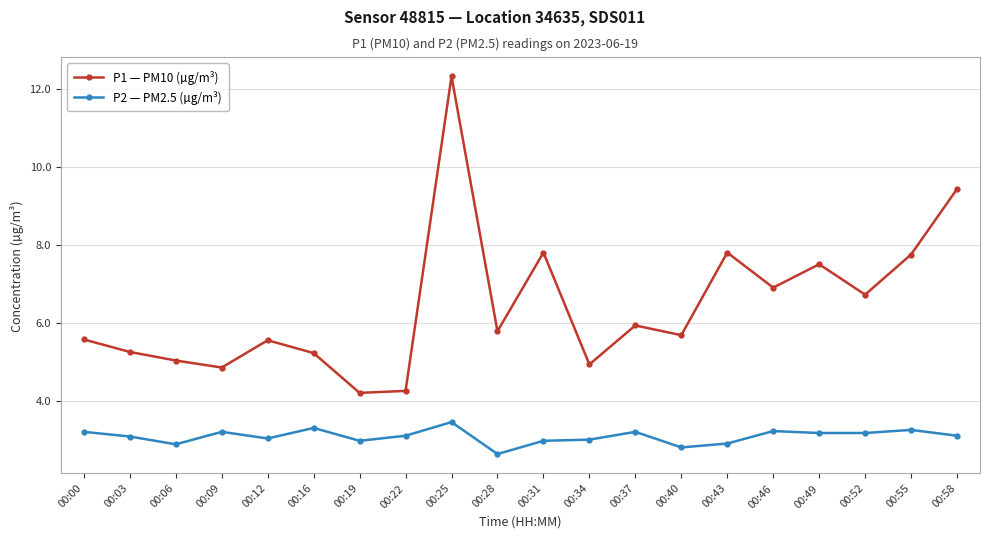

Read the P2 — PM2.5 (µg/m³) value at 00:12.

3.0